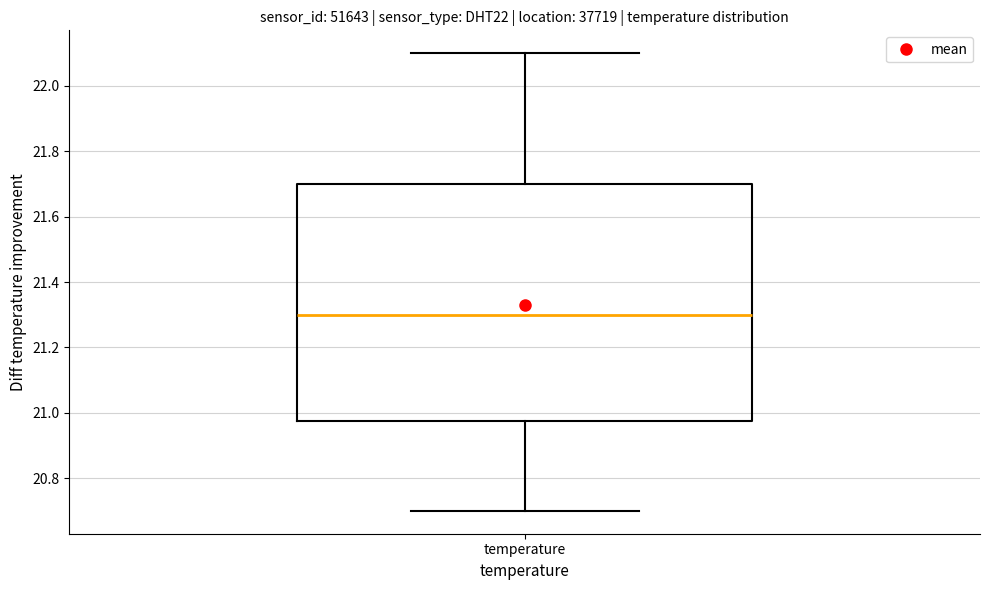

Transcribe this box plot: give where the median line is, the range the box spans, and where the two whiskers end, as read against the y-axis. The values are not printed on the chart, so give them approximately, as read against the axis.

median 21.30, box 20.98 to 21.70, whiskers 20.70 to 22.10